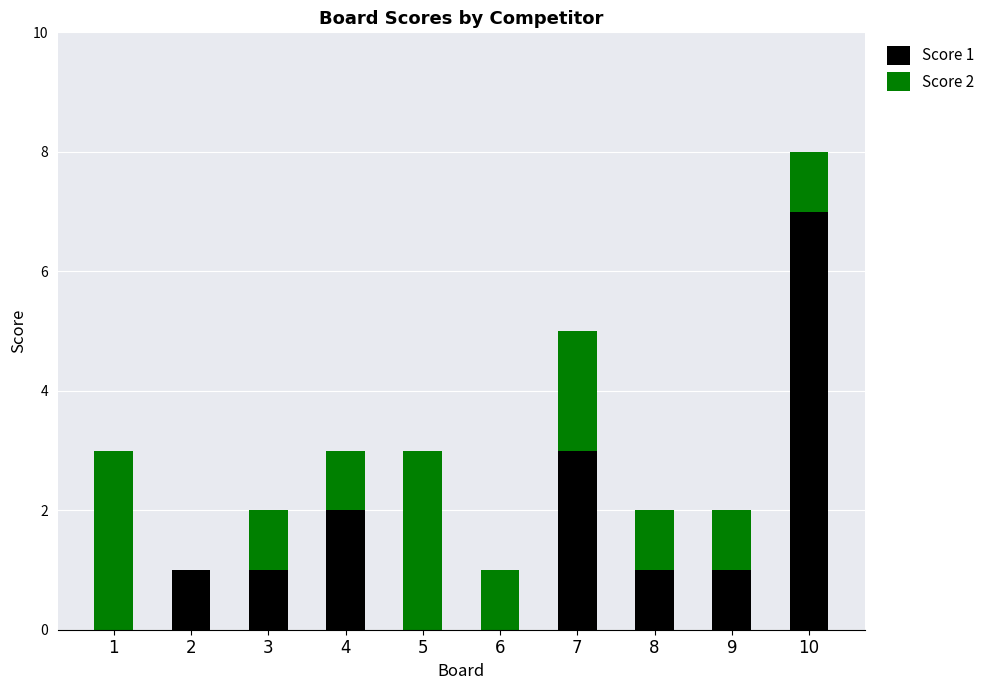

The value of Score 1 at 8 is 1. True or false?

True